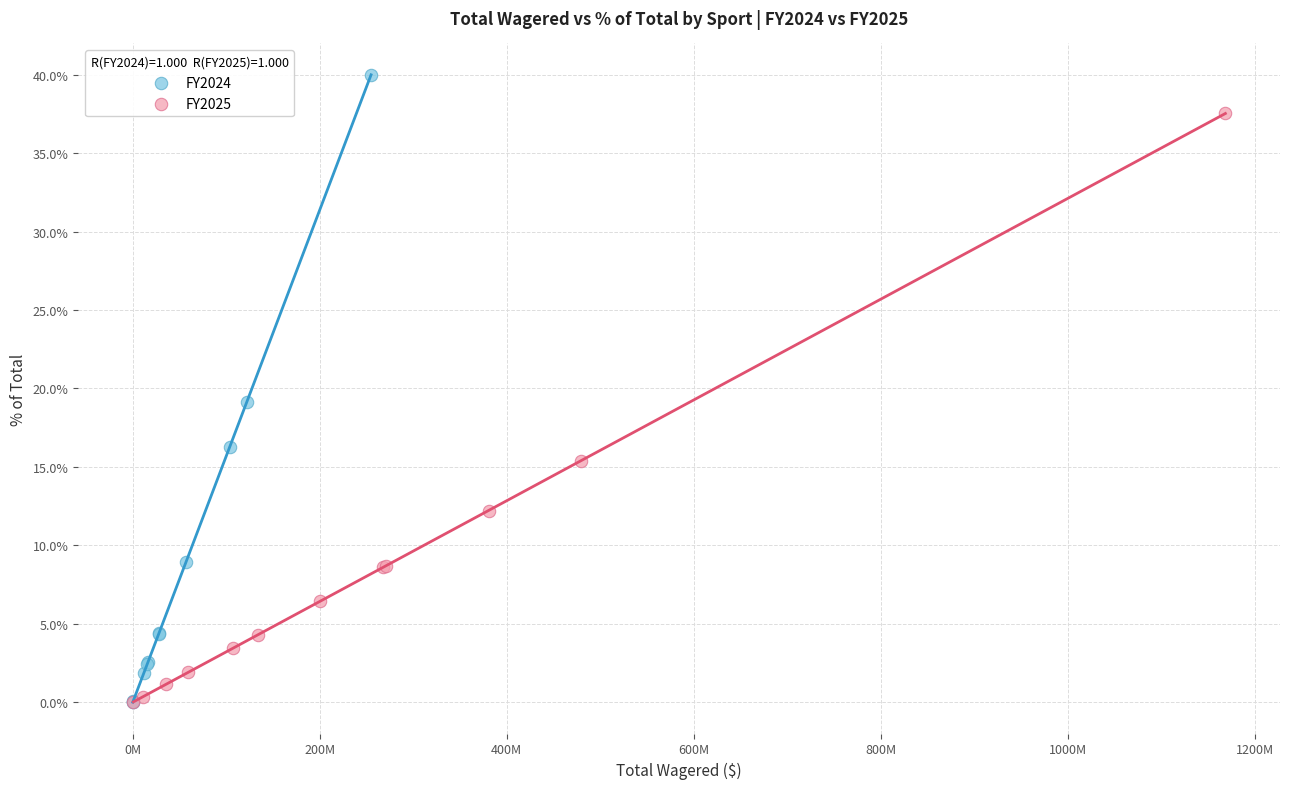

Which series reaches the maximum Y coordinate?

FY2024